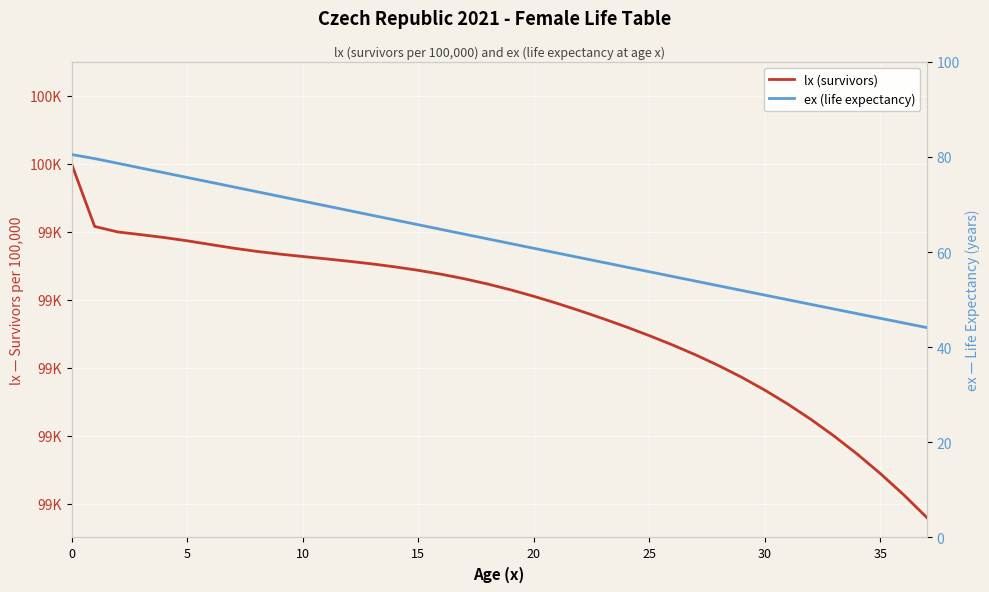

Where is ex (life expectancy) nearest to the value 62?

19